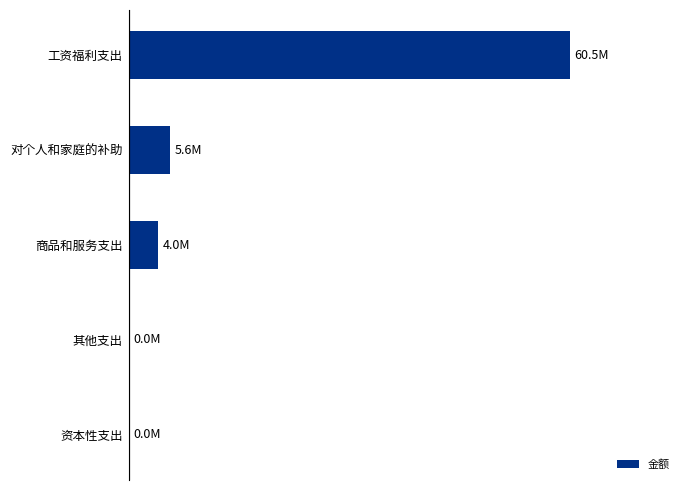

Which category has the highest value across all series?

工资福利支出